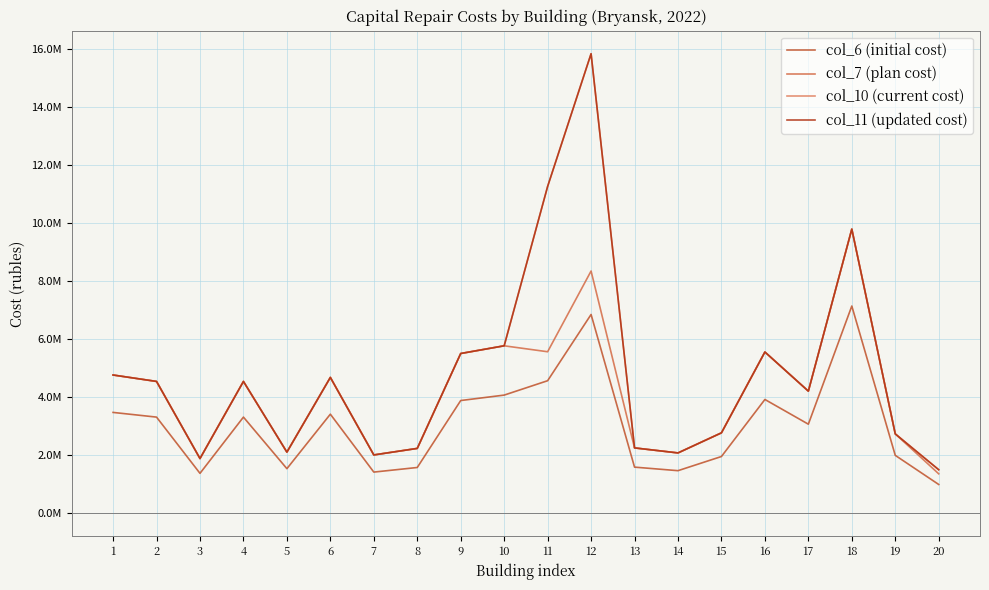

Does the chart have visible grid lines?

Yes